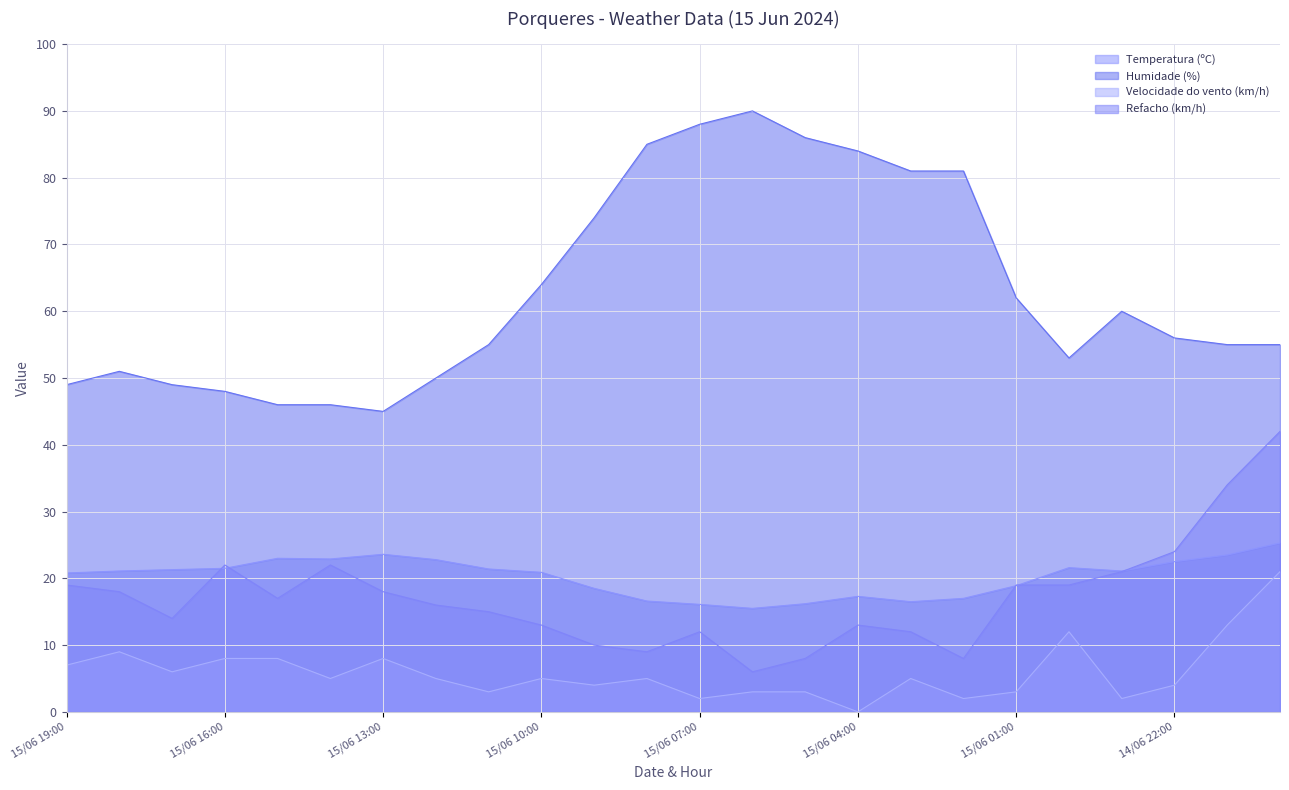

Which series has the largest range (max minus min)?

Humidade (%)